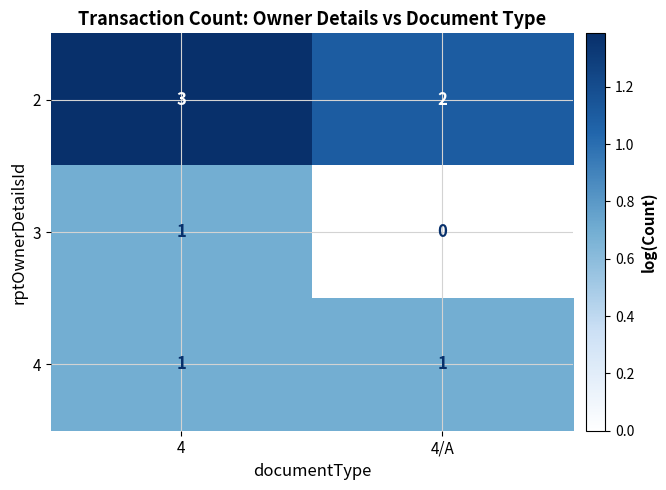

Reading right to left, extract all data points from this chart.

2: 2	3
3: 0	1
4: 1	1